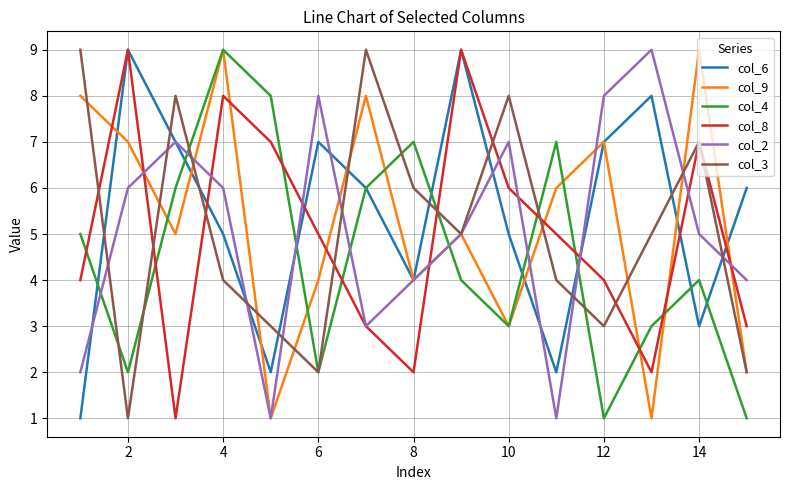

What is the minimum value for col_8?

1